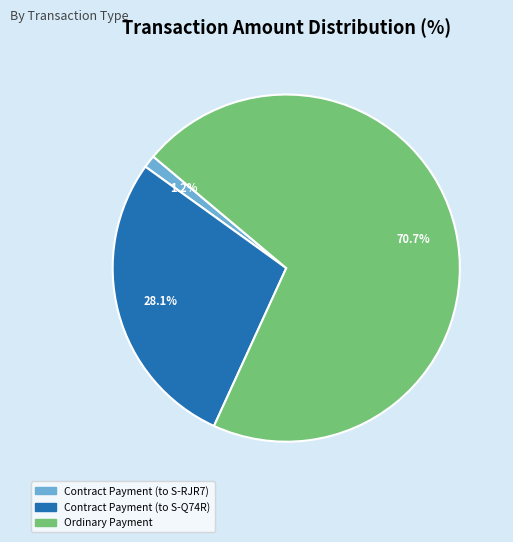

How many slices are in this pie chart?

3